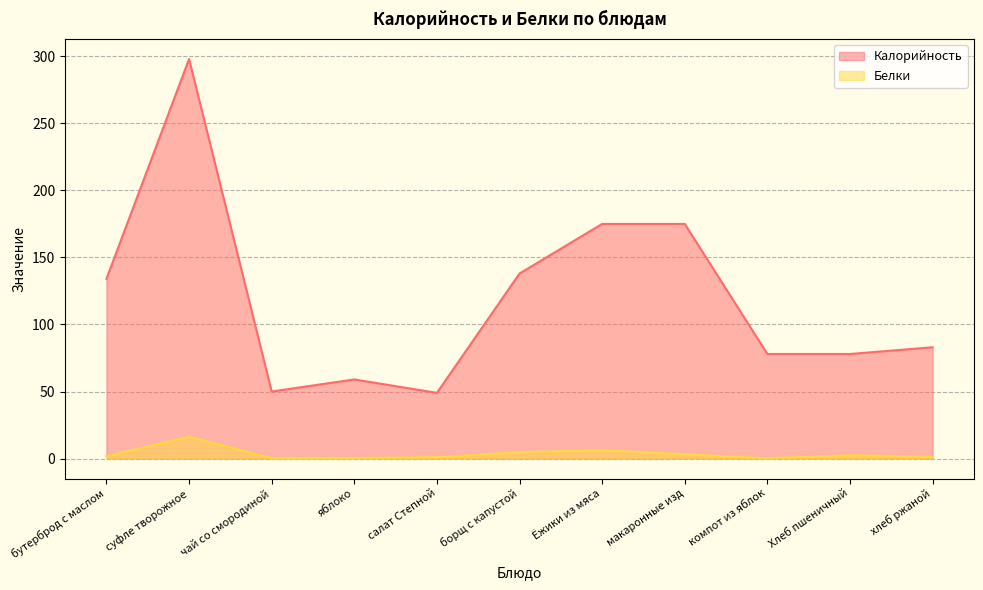

Reading left to right, list all the values displayed in this chart.

Калорийность: 134.0	298.0	50.0	59.0	49.0	138.0	175.0	175.0	78.0	78.0	83.0
Белки: 1.8	16.2	0.3	0.4	1.0	4.8	6.1	3.2	0.2	2.5	1.4